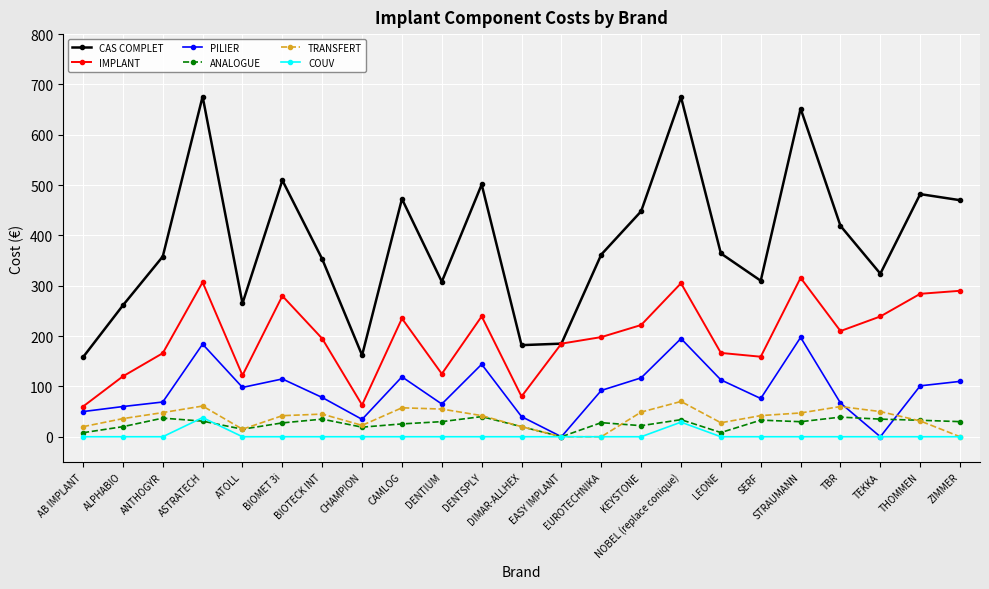

What is the greatest value displayed?

676.0